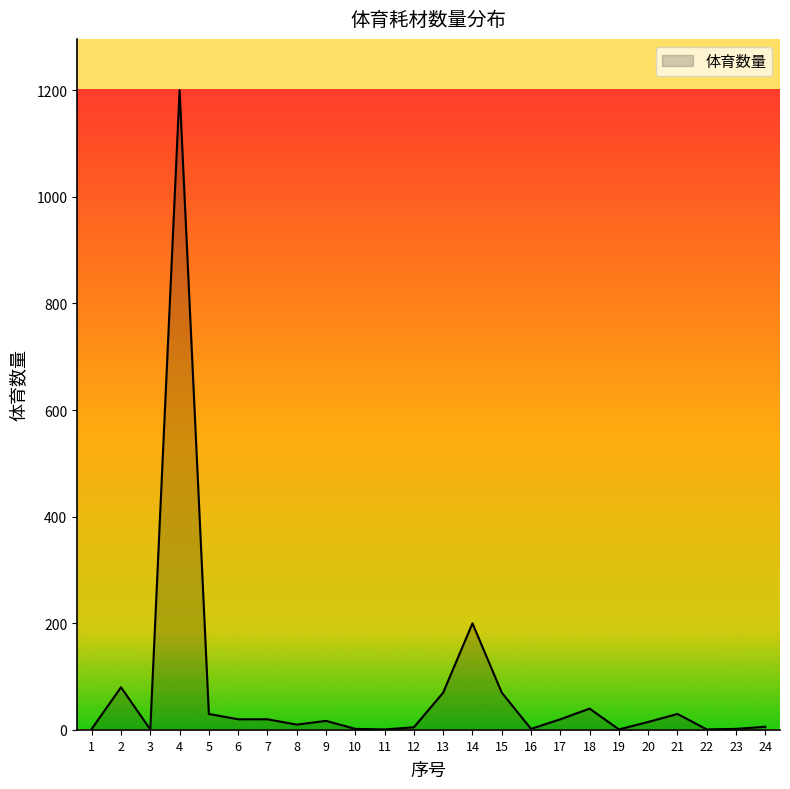

What is the change in value from 20 to 23?

-13